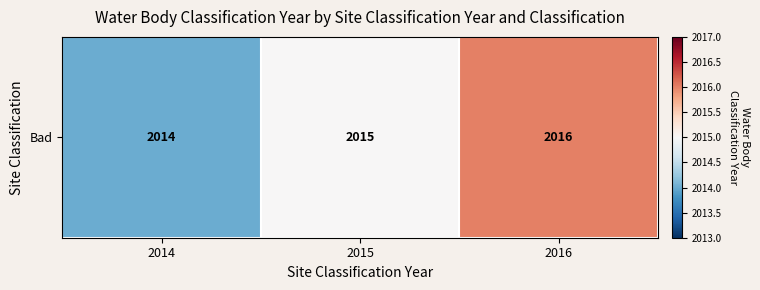

The chart shows a value of 687 at 2016. True or false?

False